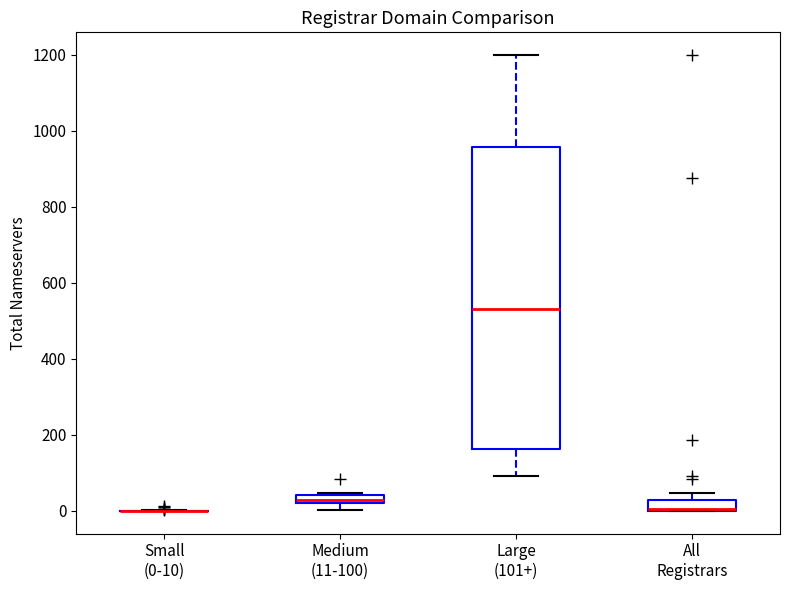

Where is the upper edge of the box for Large (101+) on the y-axis? The values are not printed on the chart, so give them approximately, as read against the axis.

960